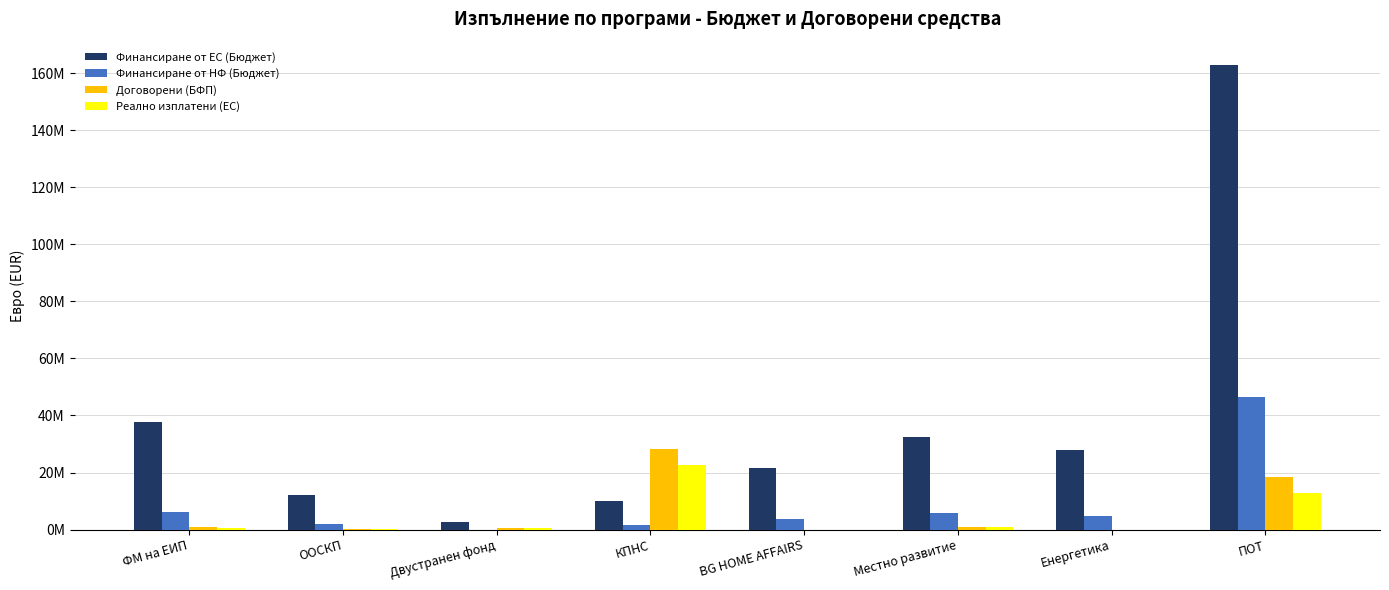

Are the bars grouped side by side (vs. stacked)?

Yes